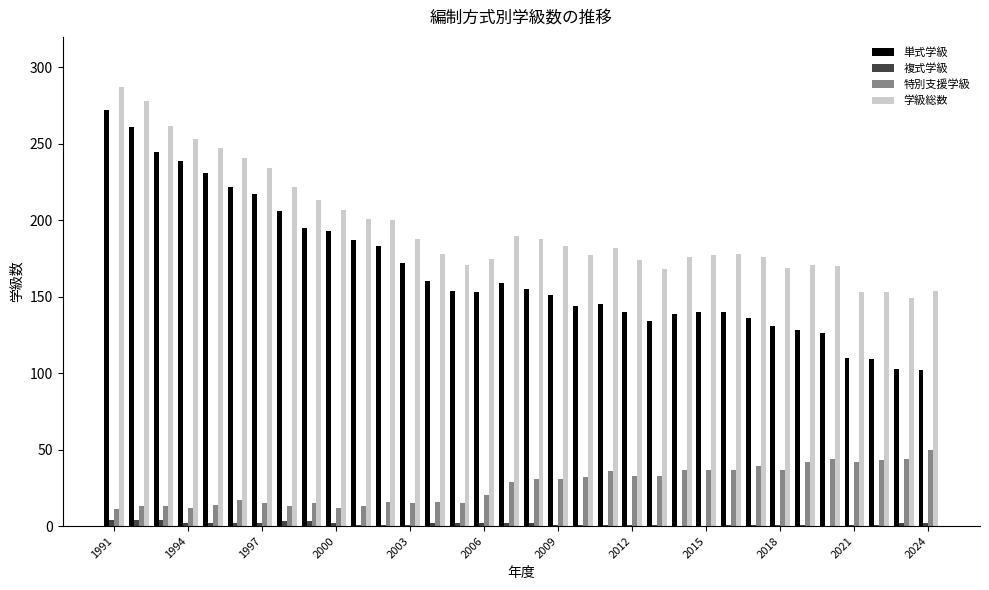

How many data points does each series have?

34